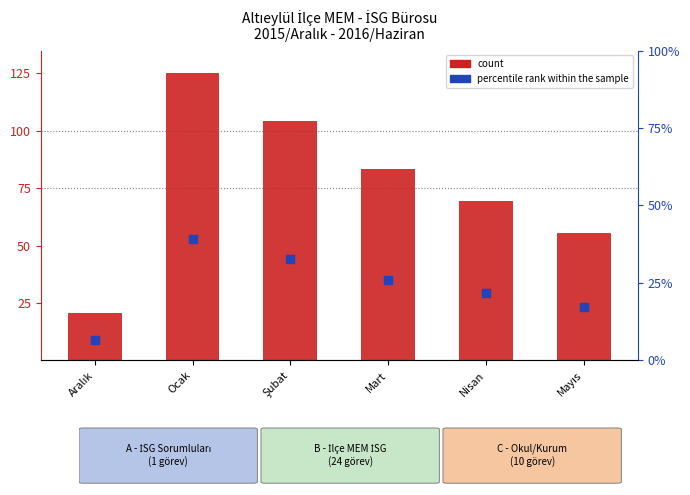

Which series reaches the maximum Y coordinate?

count